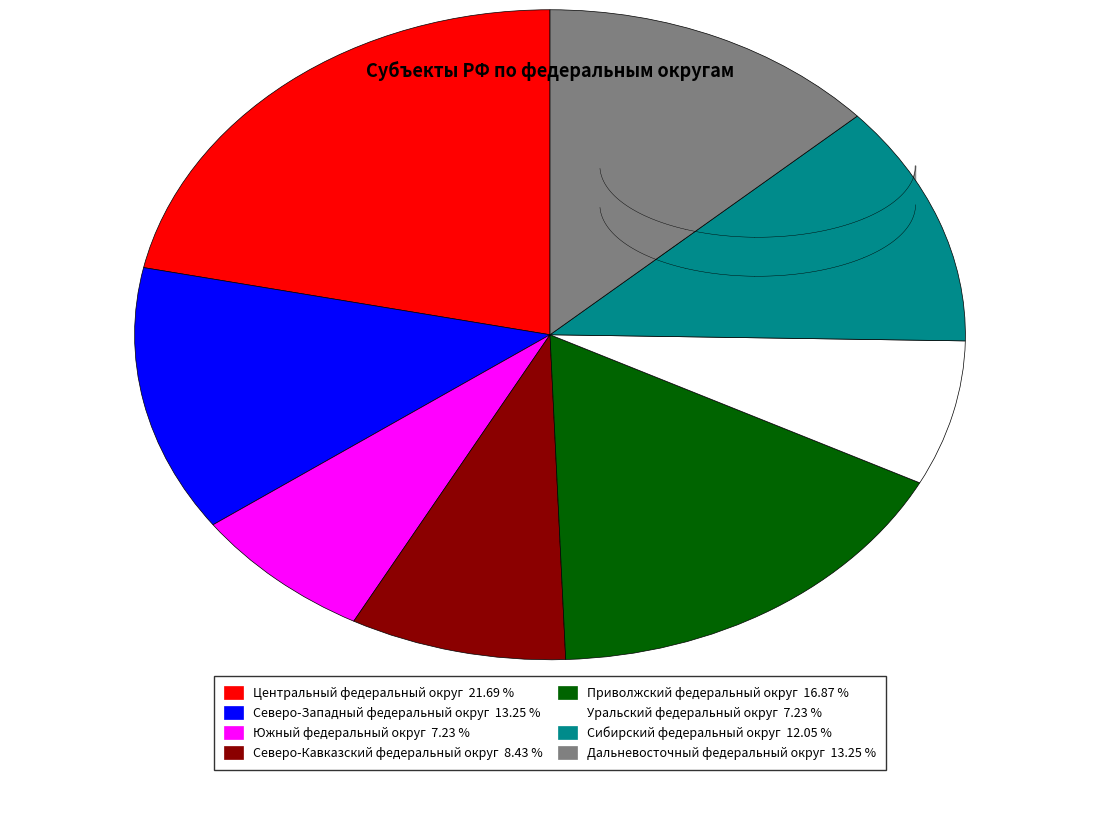

True or false: Центральный федеральный округ accounts for 22% of the total.

True